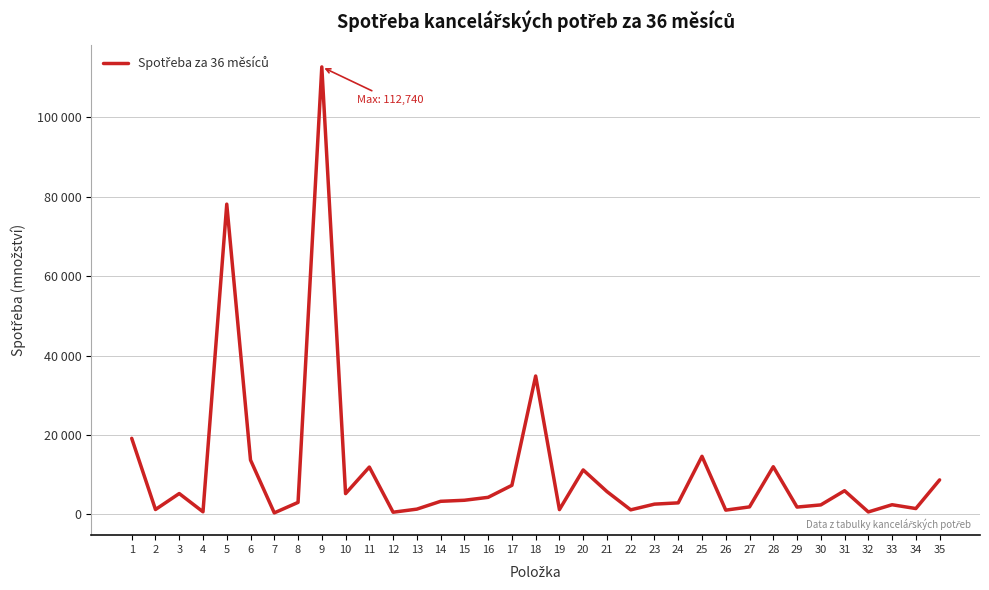

Does the chart display data point markers on the line(s)?

No